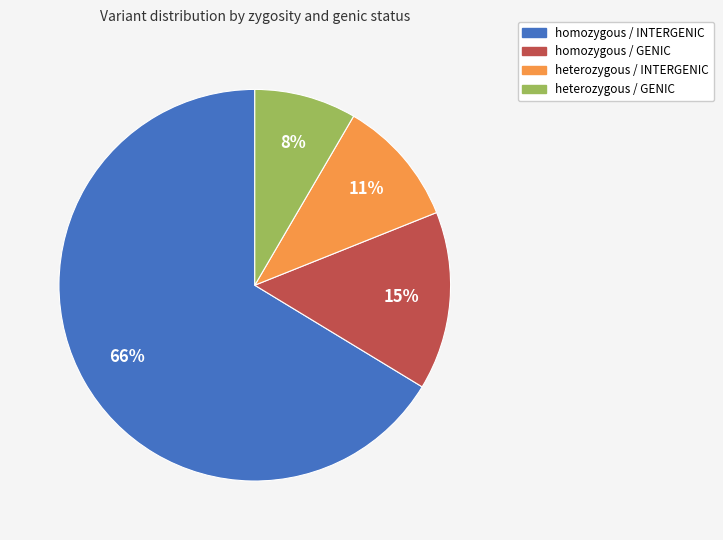

Is the sum of homozygous / GENIC and heterozygous / INTERGENIC greater than half?

No